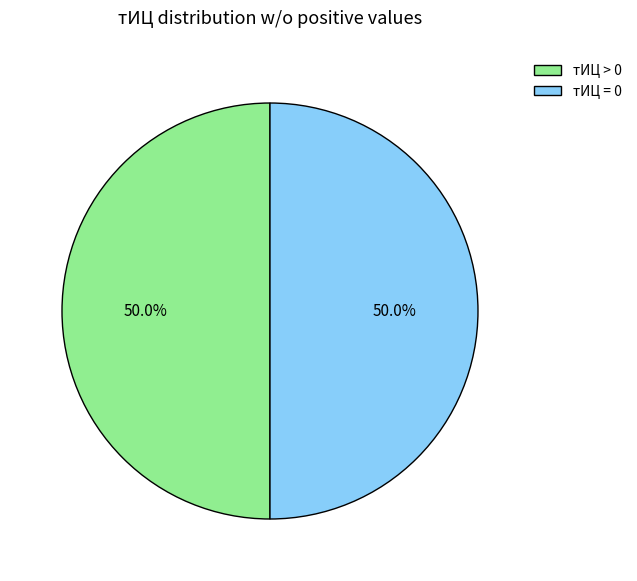

Approximately how many times larger is the value at тИЦ > 0 compared to тИЦ = 0?

1.0